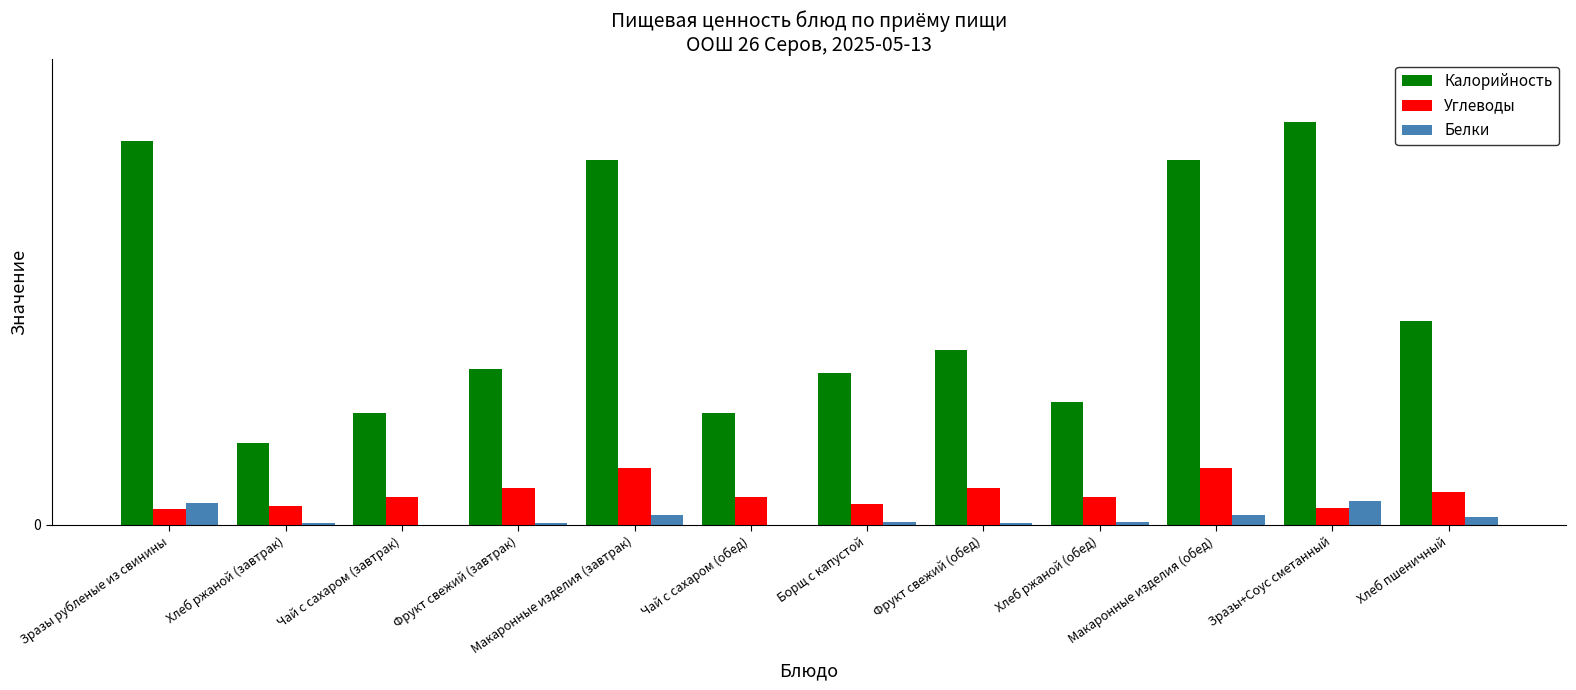

What is the difference between the highest and lowest values at Чай с сахаром (завтрак)?

59.9